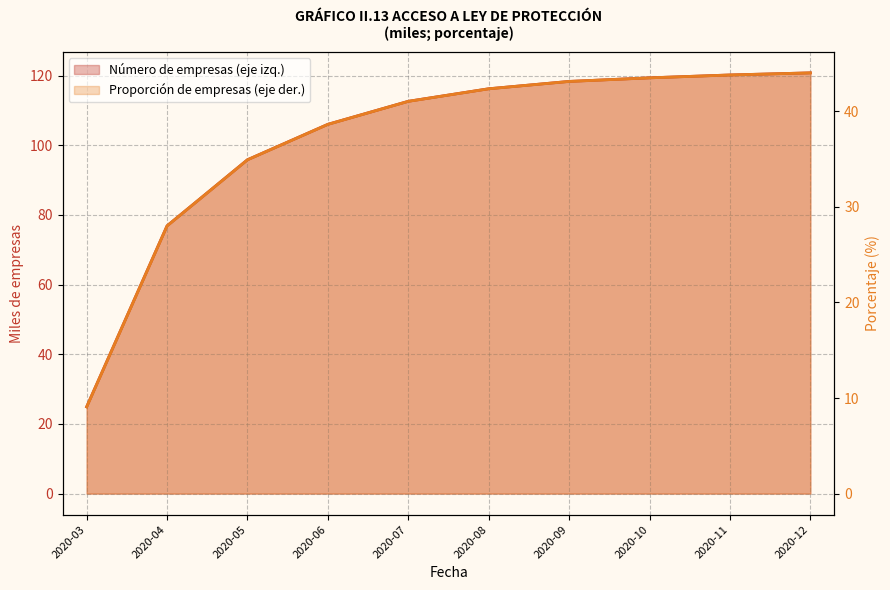

How many data points in Número de empresas (eje izq.) are less than 116?

5